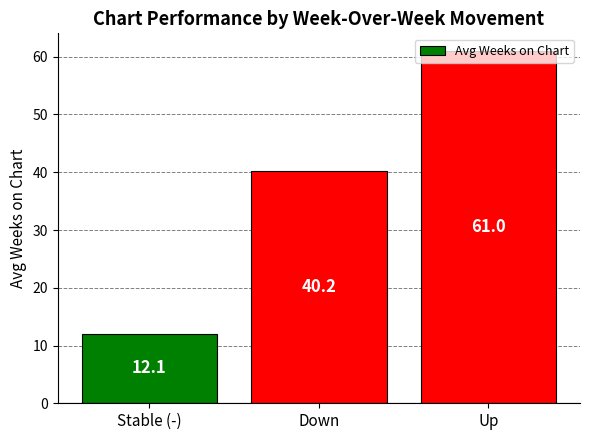

What is the average value?

37.8